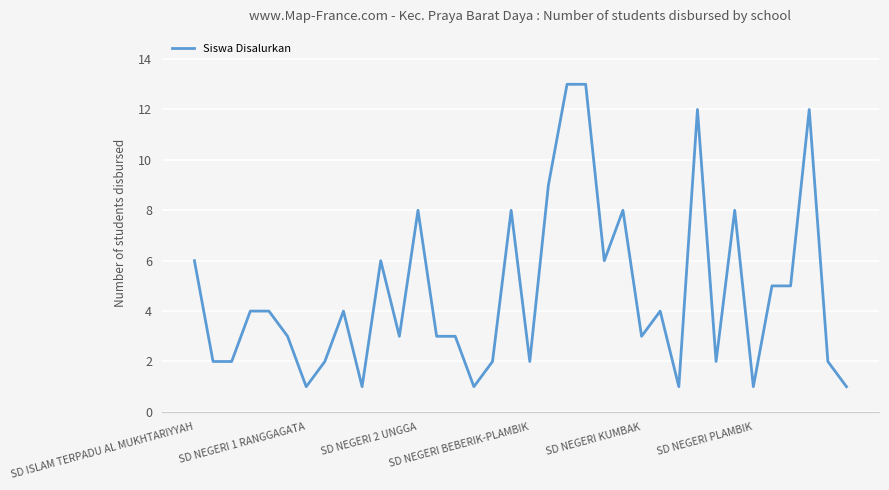

What is the difference between the maximum and minimum values?

12